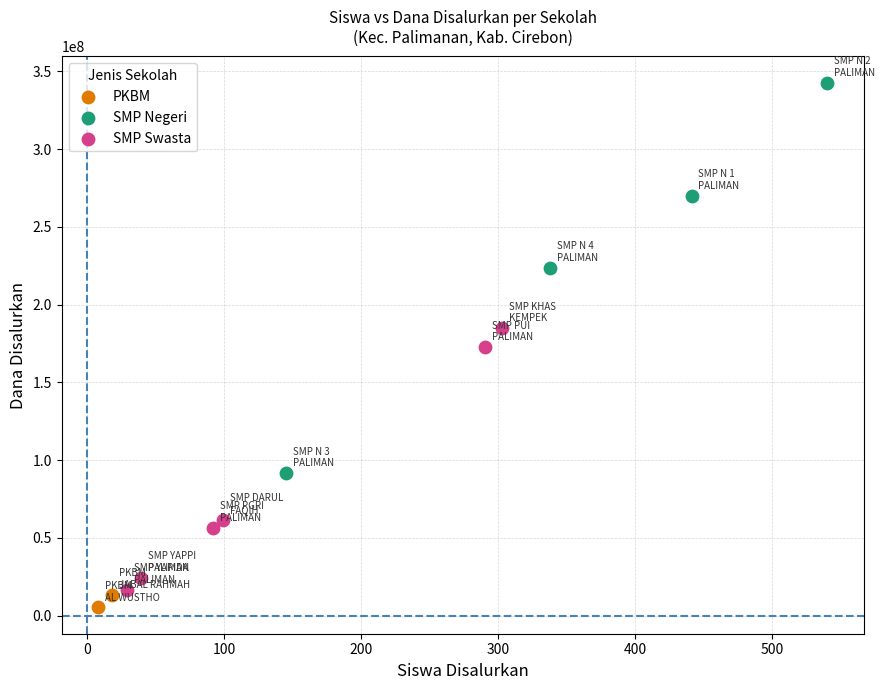

What are all the series names shown in the legend?

PKBM, SMP Negeri, SMP Swasta